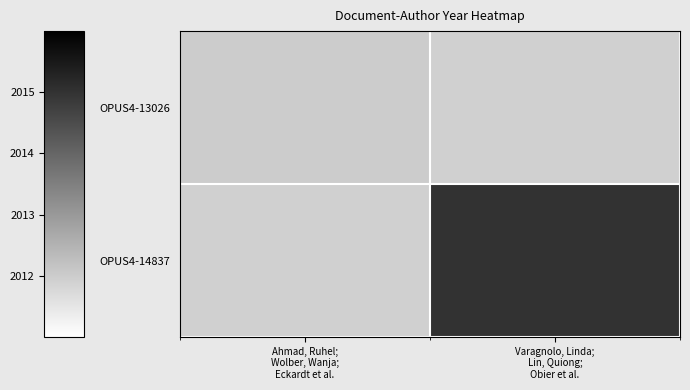

Count the number of data series in this chart.

2